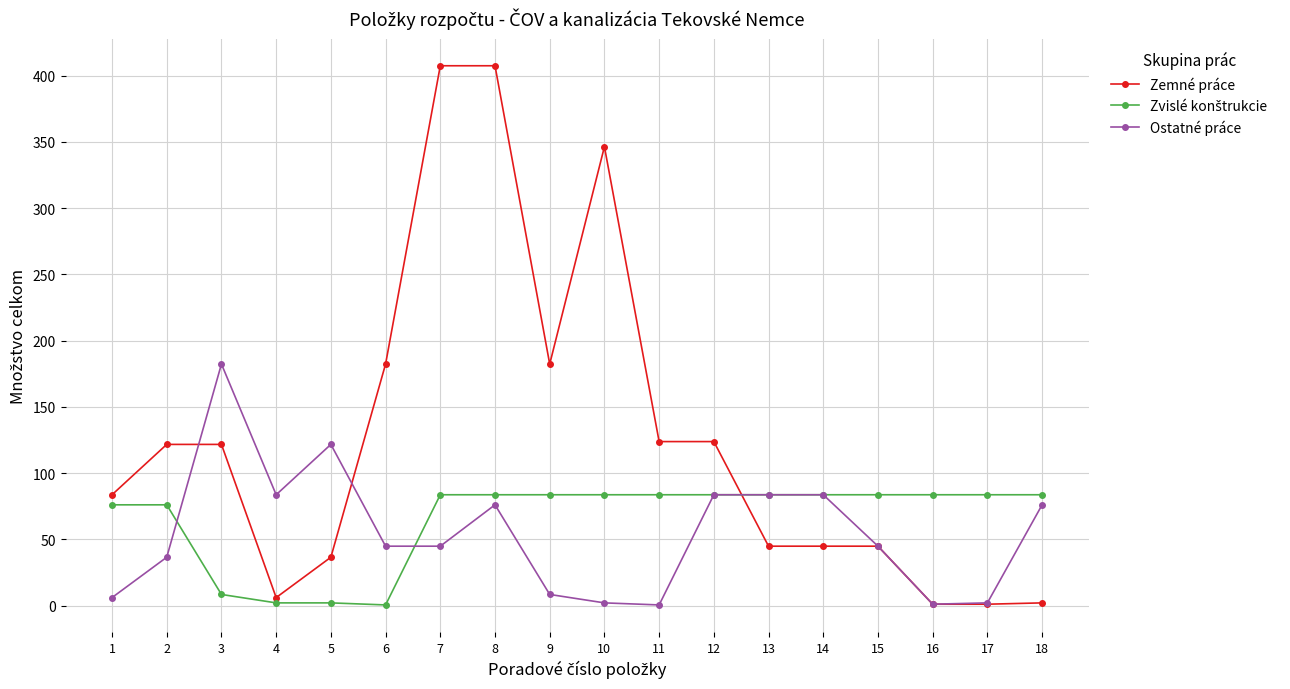

What is the value of the Zemné práce point at the 7th from the left?

407.4